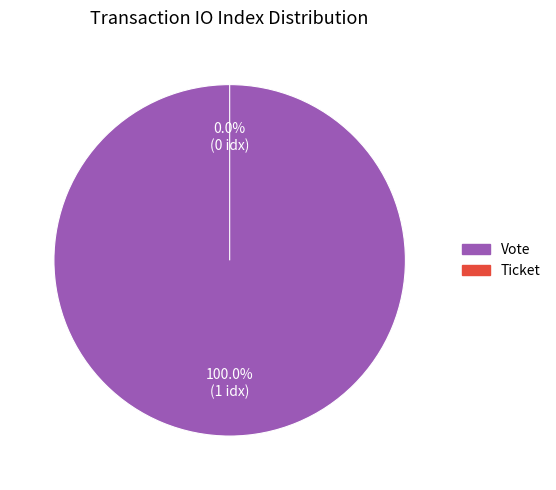

What is the total percentage of Ticket and Vote?

100.0%